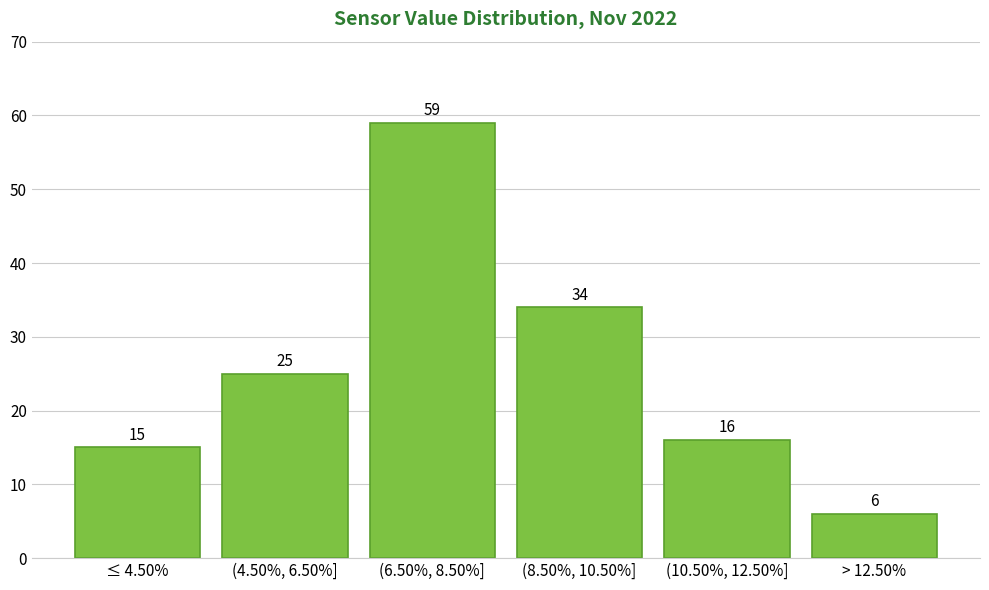

Reading right to left, what are all the values shown in this chart?

> 12.50%=6	(10.50%, 12.50%]=16	(8.50%, 10.50%]=34	(6.50%, 8.50%]=59	(4.50%, 6.50%]=25	≤ 4.50%=15